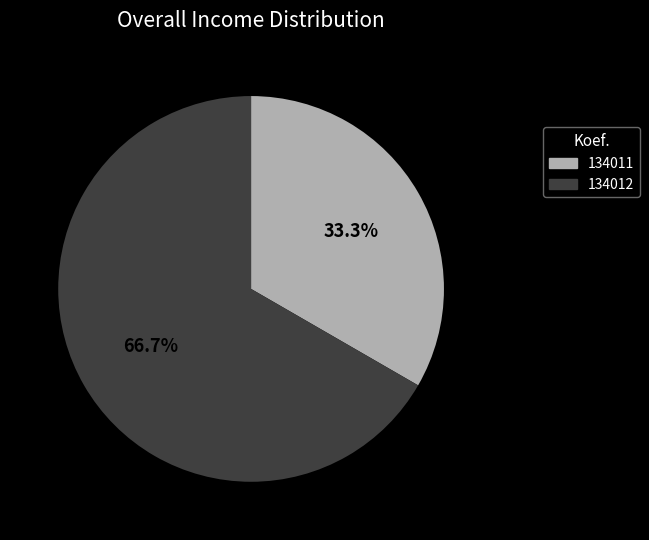

Does any single category account for the majority?

Yes